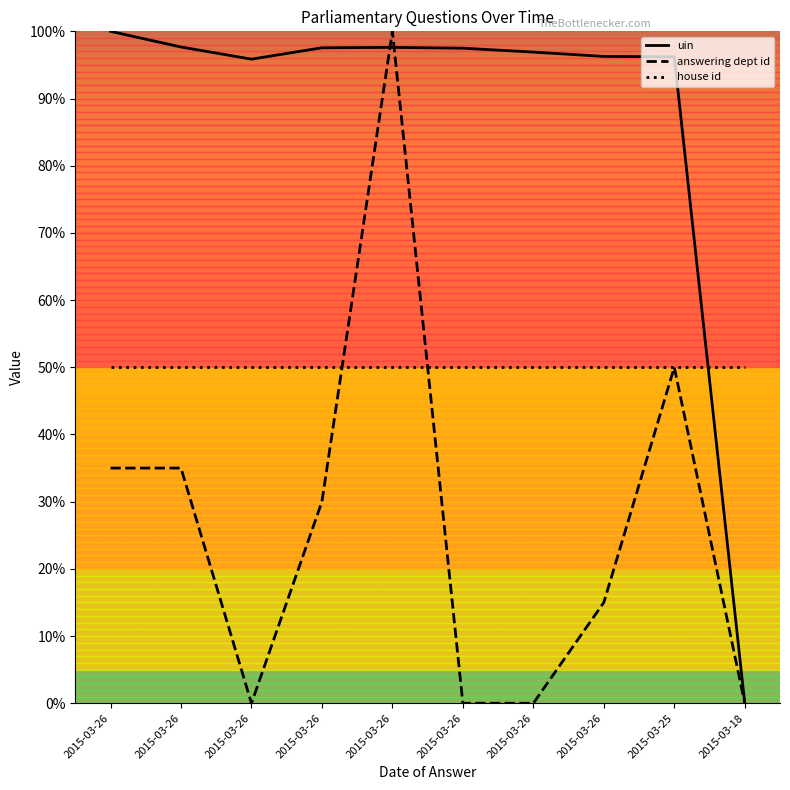

What is the difference between the second highest and second lowest values in the answering dept id series?

50.0